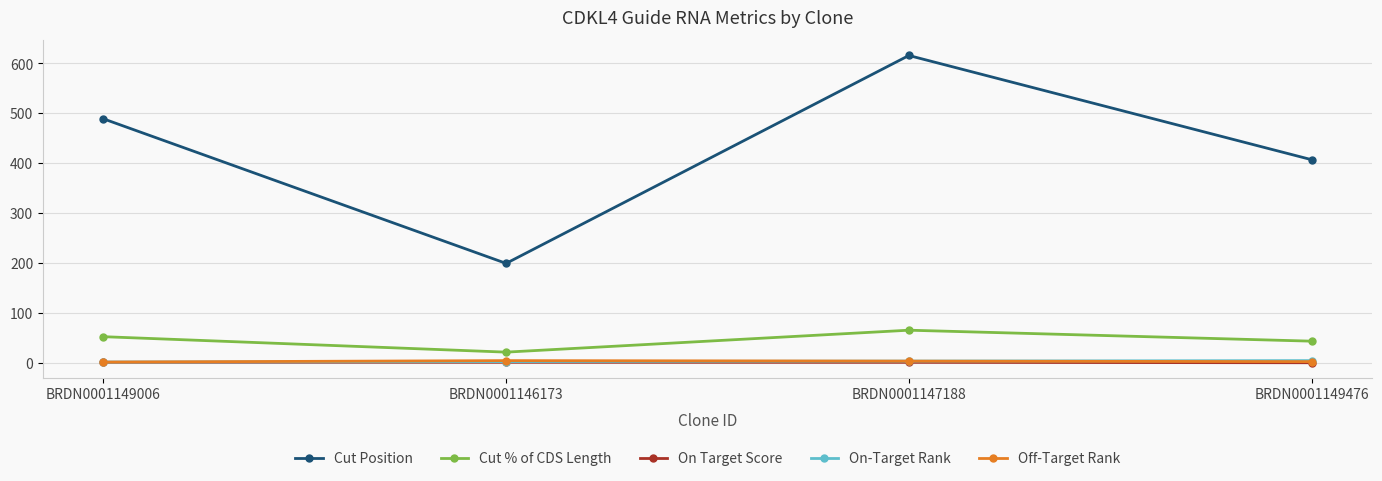

True or false: On Target Score has more than 1 points higher than both neighbors.

False